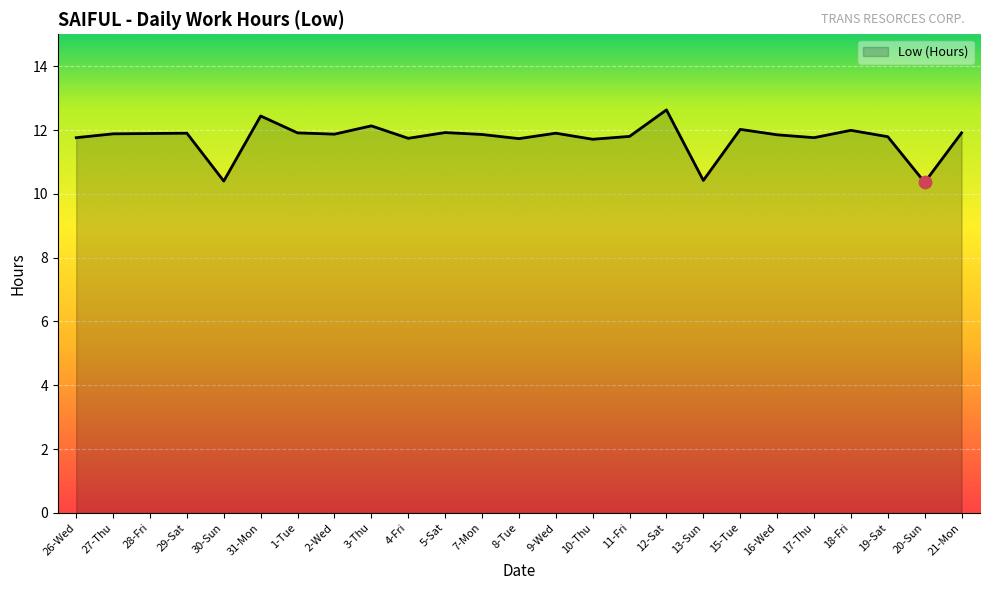

Approximately how many times larger is the value at 17-Thu compared to 26-Wed?

1.0